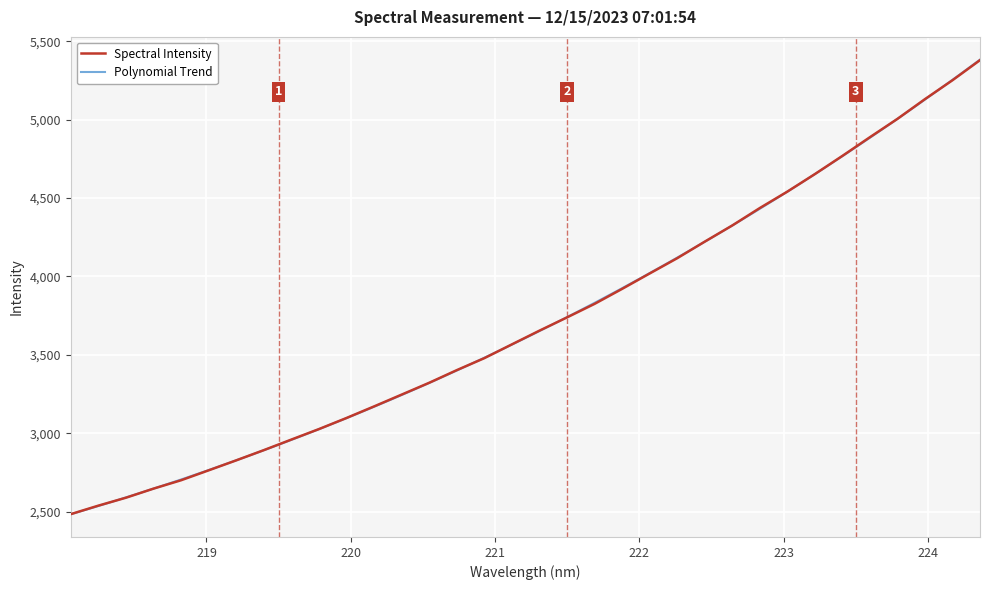

The chart shows a value of 3321.7 at 220.5444. True or false?

True